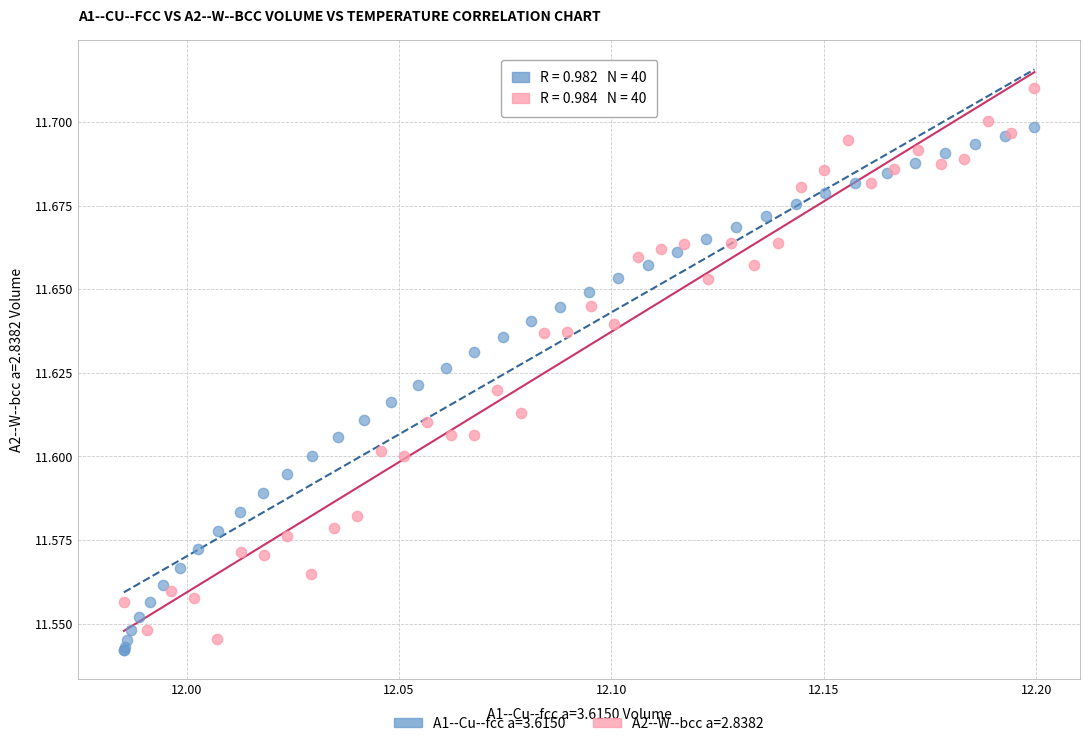

Which series contains the highest Y value?

A2--W--bcc a=2.8382